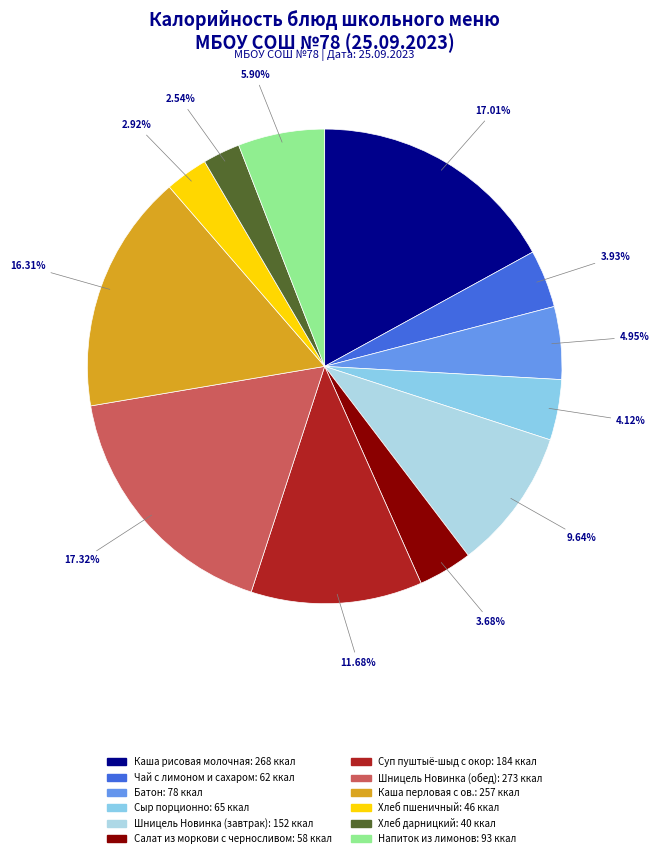

Between Суп пуштыё-шыд с окор and Сыр порционно, which is larger?

Суп пуштыё-шыд с окор